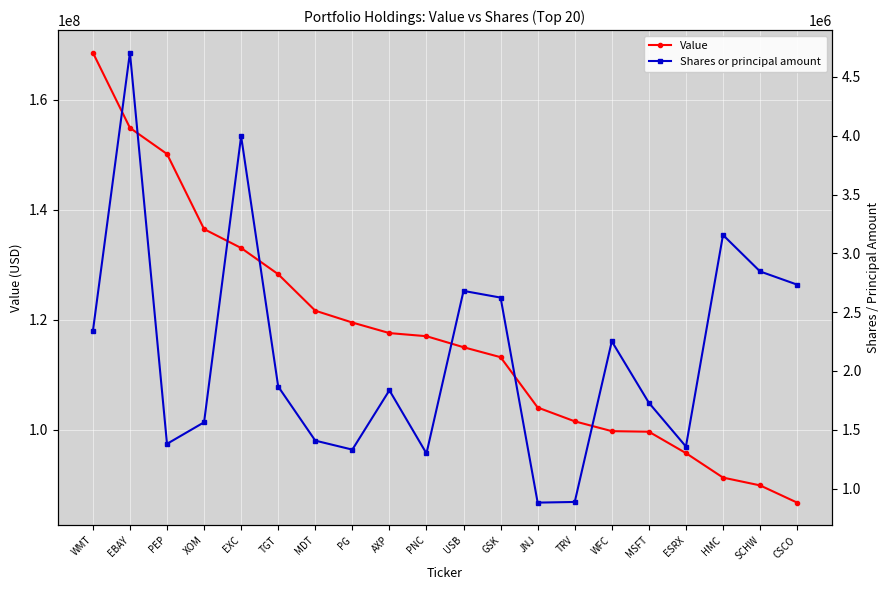

How many lines are shown in the chart?

2